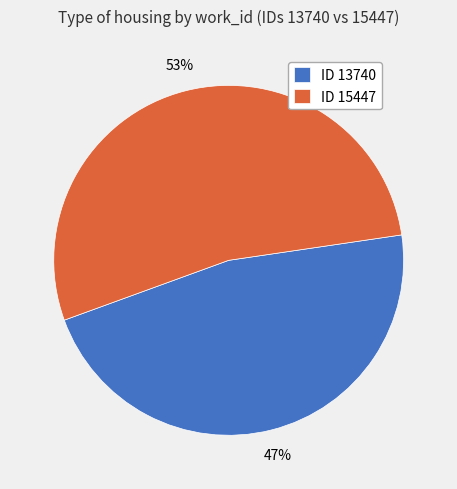

Is the sum of ID 15447 and ID 13740 greater than half?

Yes